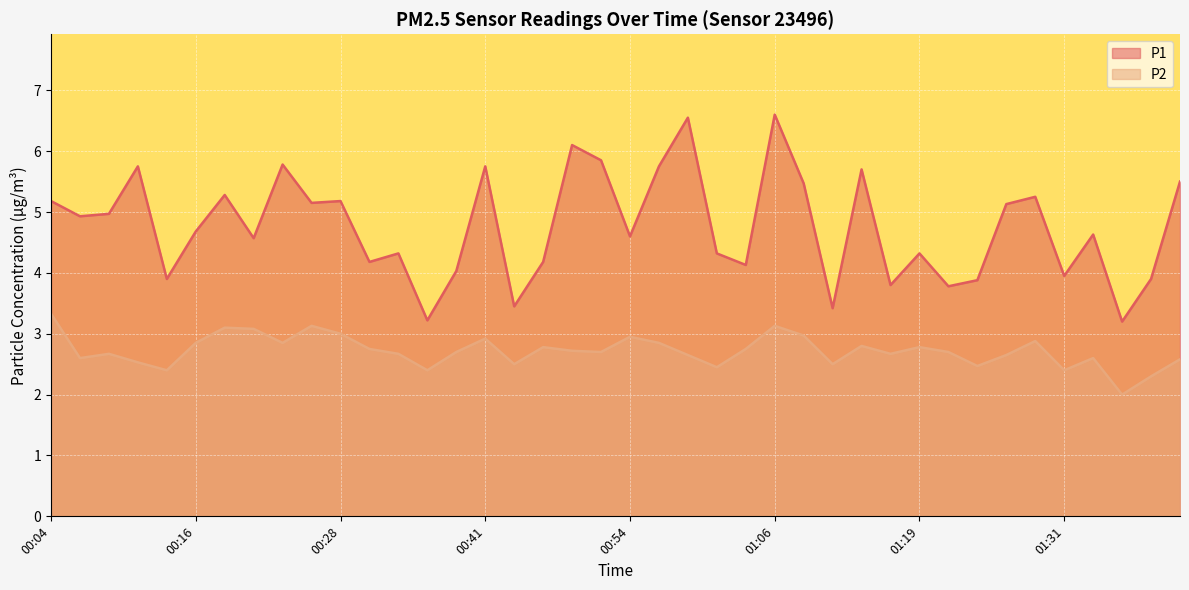

Reading left to right, transcribe all the data shown in this chart.

P1: 5.2	4.9	5.0	5.8	3.9	4.7	5.3	4.6	5.8	5.2	5.2	4.2	4.3	3.2	4.0	5.8	3.5	4.2	6.1	5.8	4.6	5.8	6.5	4.3	4.1	6.6	5.5	3.4	5.7	3.8	4.3	3.8	3.9	5.1	5.2	4.0	4.6	3.2	3.9	5.5
P2: 3.3	2.6	2.7	2.5	2.4	2.9	3.1	3.1	2.9	3.1	3.0	2.8	2.7	2.4	2.7	2.9	2.5	2.8	2.7	2.7	3.0	2.9	2.6	2.5	2.8	3.1	3.0	2.5	2.8	2.7	2.8	2.7	2.5	2.6	2.9	2.4	2.6	2.0	2.3	2.6